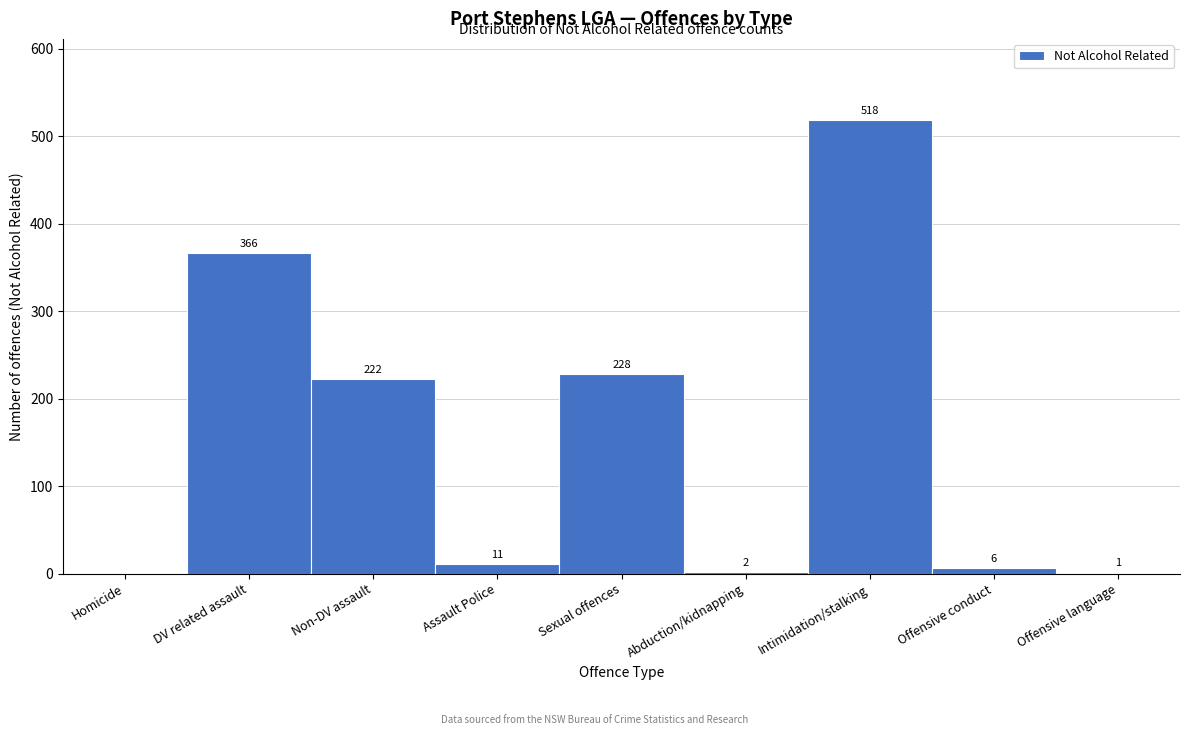

Reading left to right, transcribe all the data shown in this chart.

Homicide=0	DV related assault=366	Non-DV assault=222	Assault Police=11	Sexual offences=228	Abduction/kidnapping=2	Intimidation/stalking=518	Offensive conduct=6	Offensive language=1